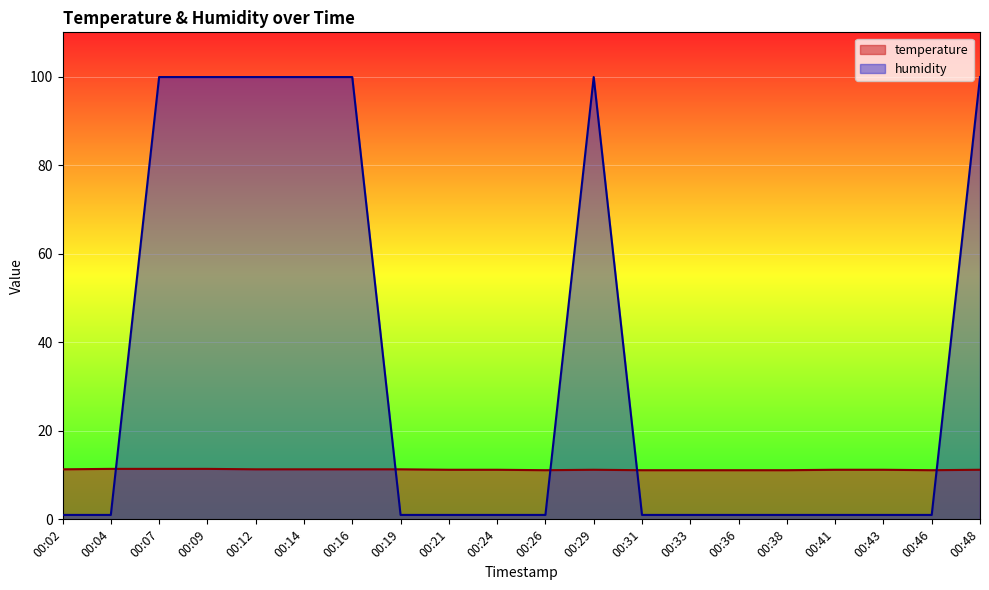

How many lines are shown in the chart?

2